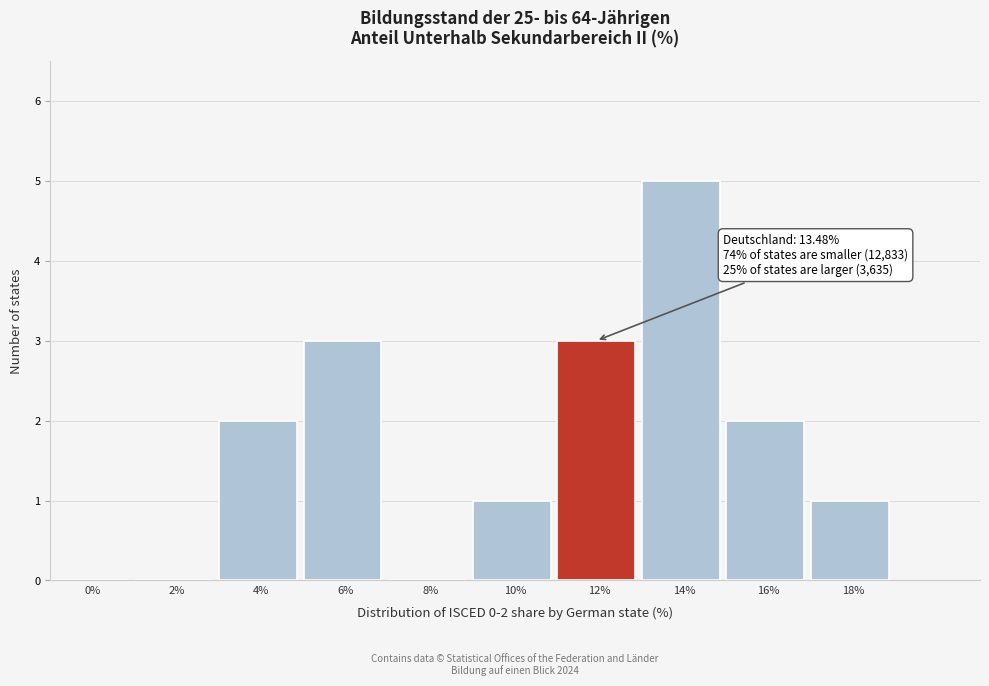

Reading left to right, what are all the values shown in this chart?

0%=0	2%=0	4%=2	6%=3	8%=0	10%=1	12%=3	14%=5	16%=2	18%=1